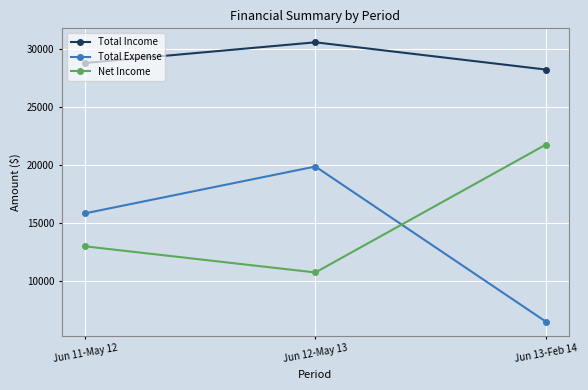

What position from the right is Jun 12-May 13?

2